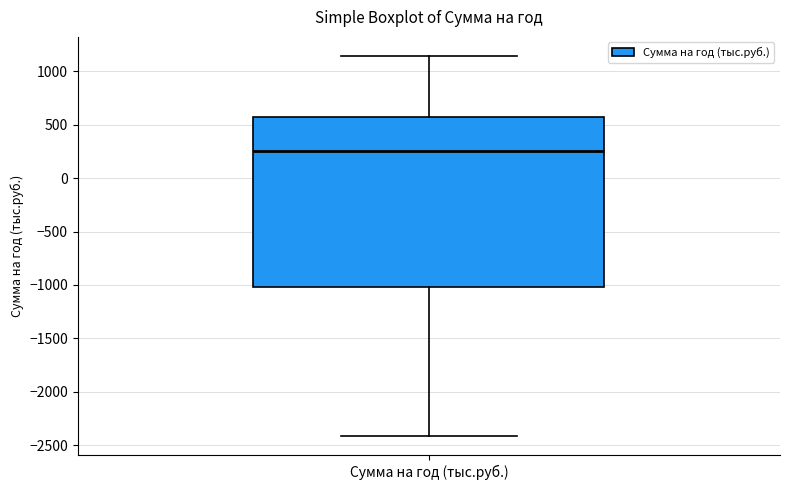

Where is the lower edge of the box for Сумма на год (тыс.руб.) on the y-axis? The values are not printed on the chart, so give them approximately, as read against the axis.

-1000